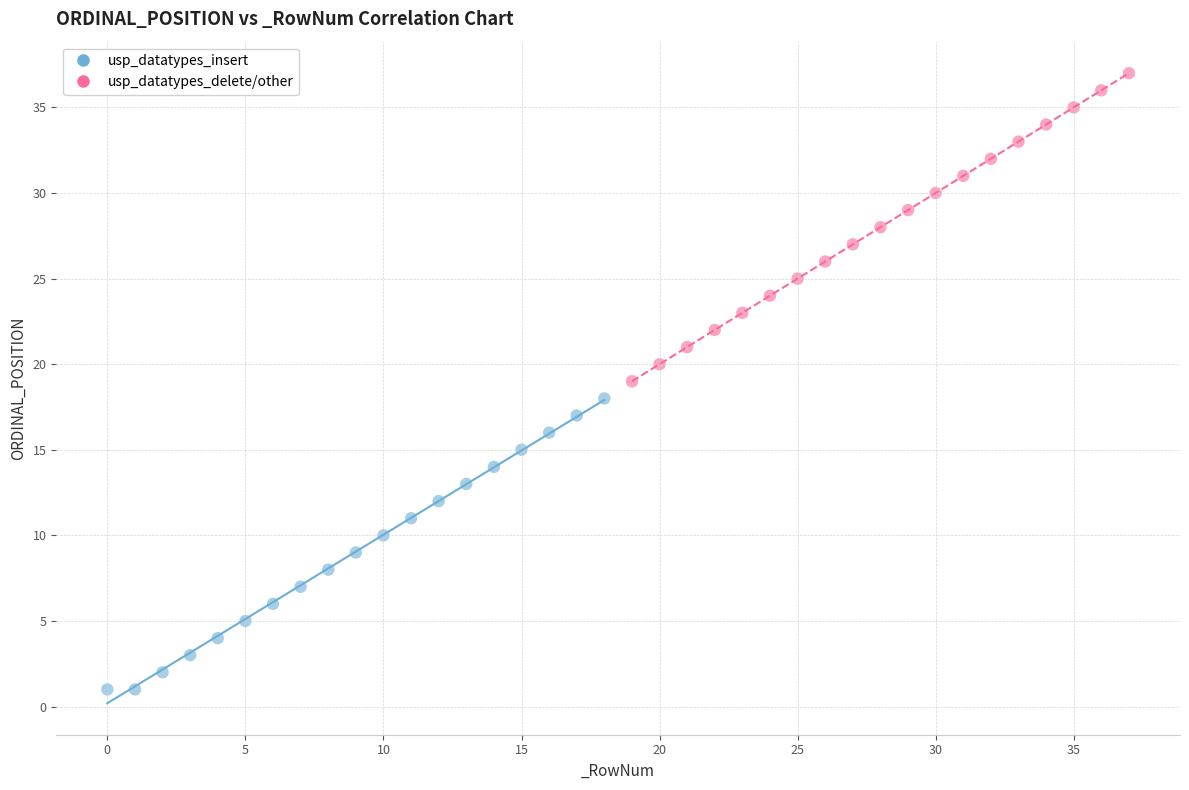

Which series contains the highest Y value?

usp_datatypes_delete/other